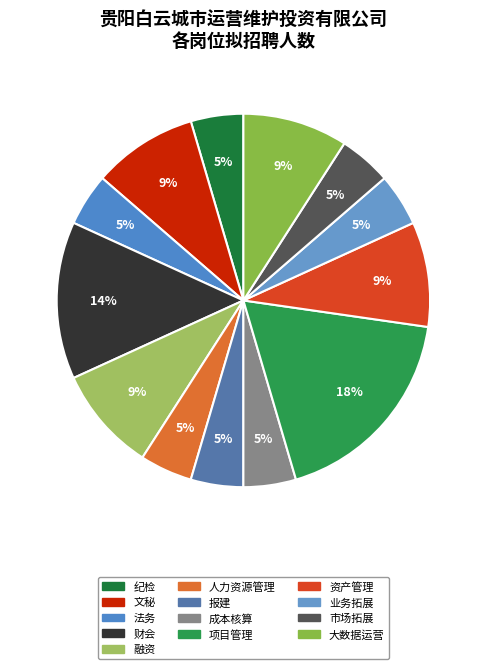

Count the number of slices in the pie.

13